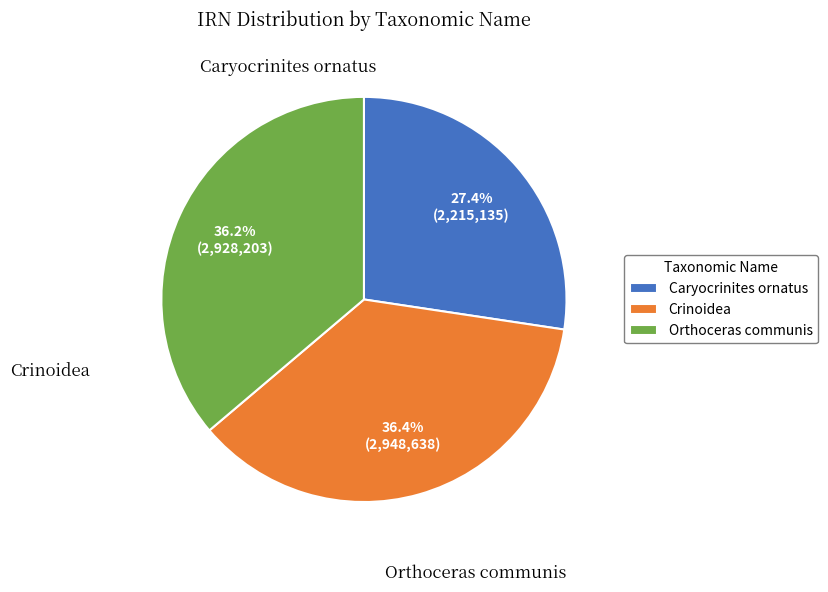

What is the ratio of the value at Caryocrinites ornatus to the value at Orthoceras communis?

0.8